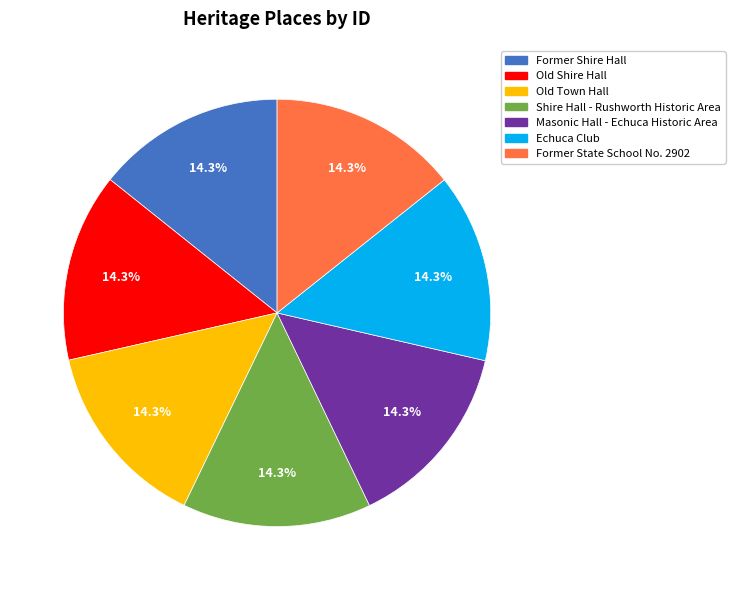

How much of the chart is everything except Old Town Hall?

85.7%